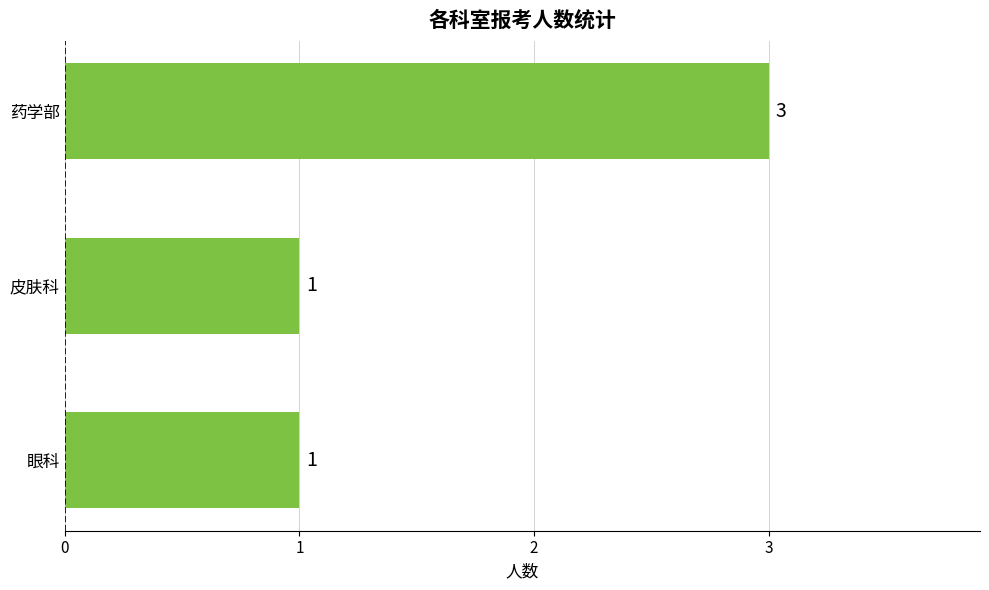

Count the values in the range 1 to 3.

3